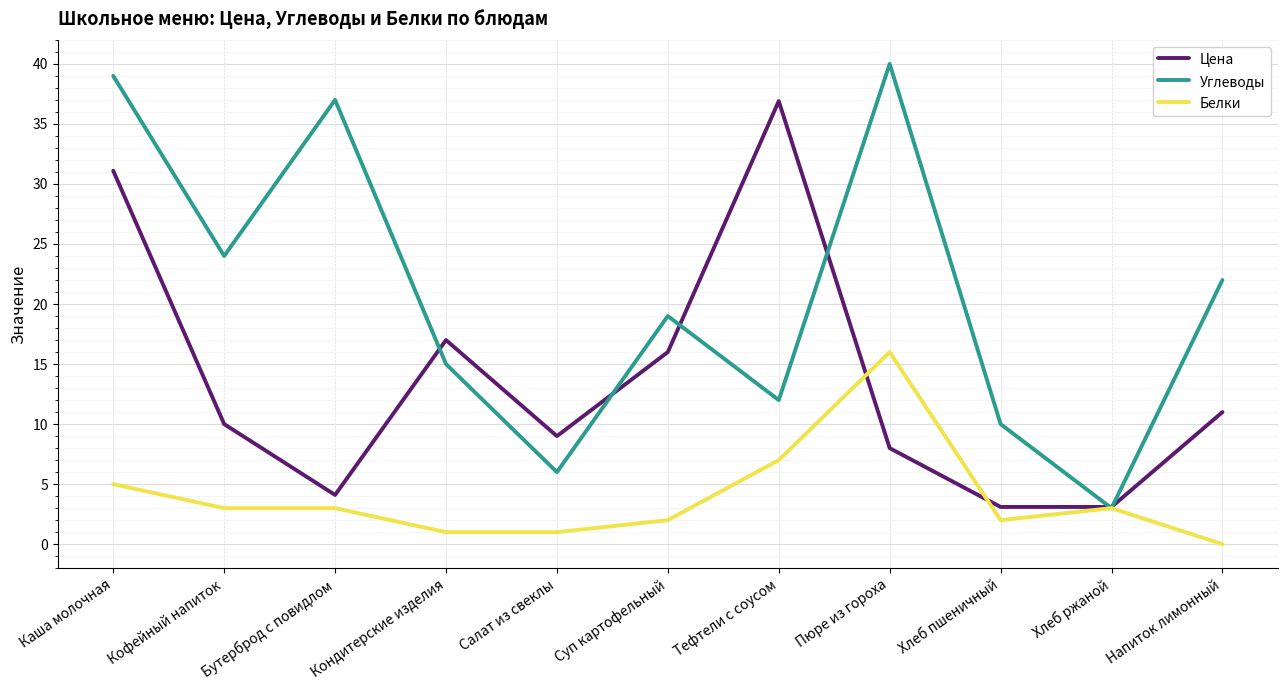

At which label does Белки reach its minimum?

Напиток лимонный